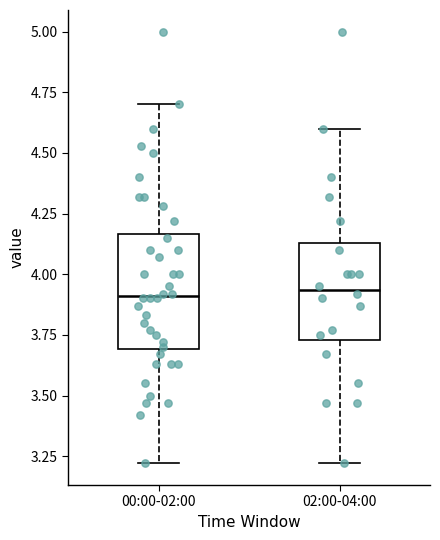

Where does the upper whisker of the box for 00:00-02:00 end on the y-axis? The values are not printed on the chart, so give them approximately, as read against the axis.

4.70